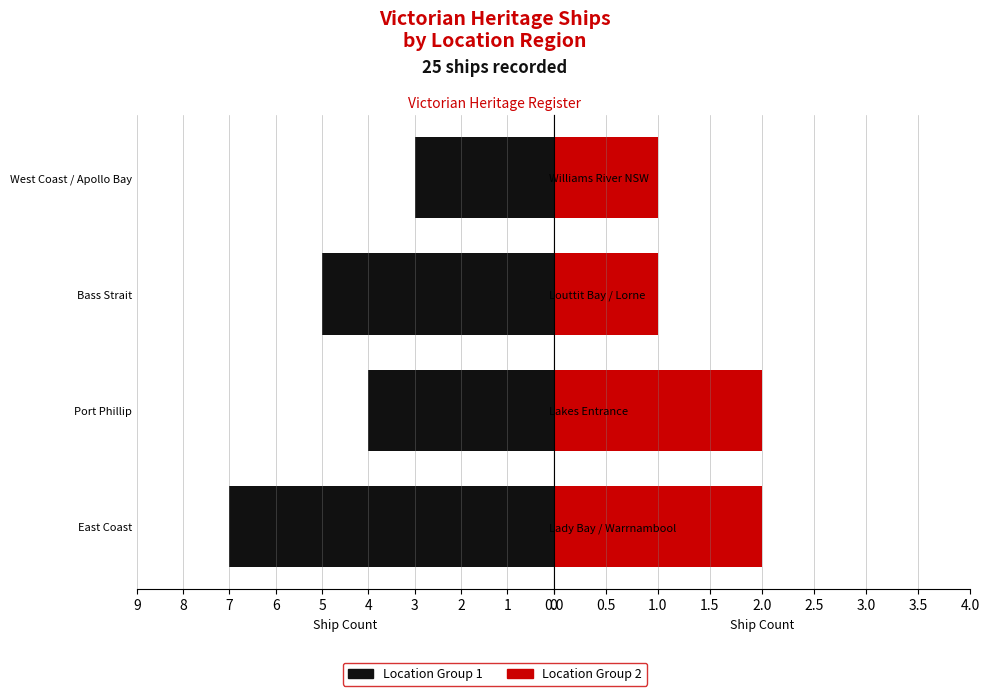

What is the value of the Location Group 1 bar at the 1st from the left?

7